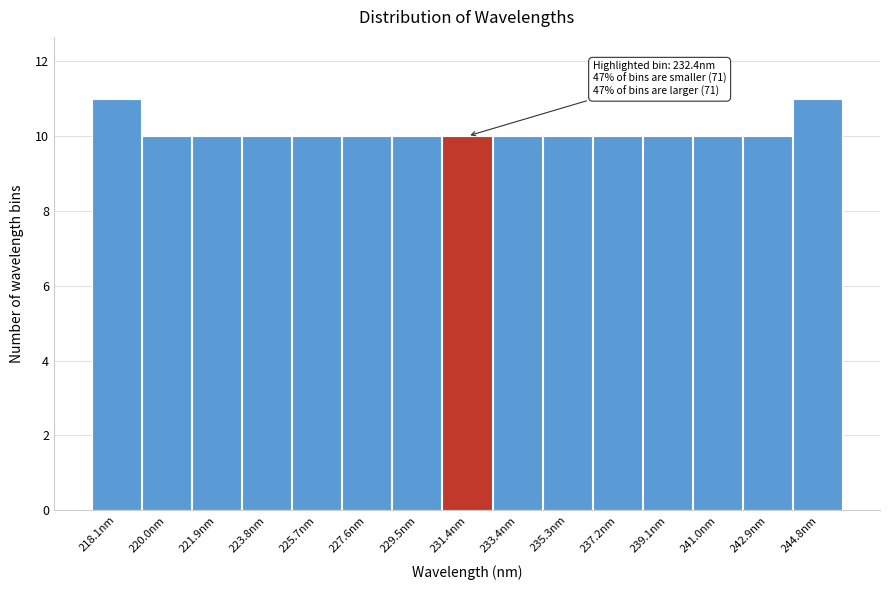

Reading left to right, transcribe all the data shown in this chart.

11	10	10	10	10	10	10	10	10	10	10	10	10	10	11